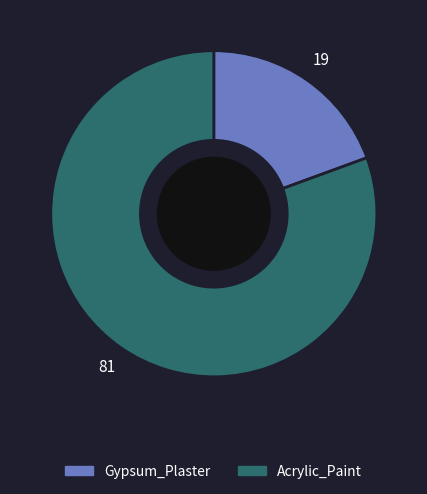

Combined, do Acrylic_Paint and Gypsum_Plaster account for over 50%?

Yes